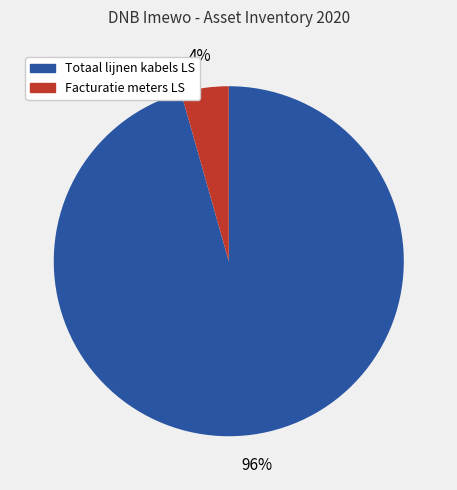

To the nearest percent, what is the average slice percentage?

50%